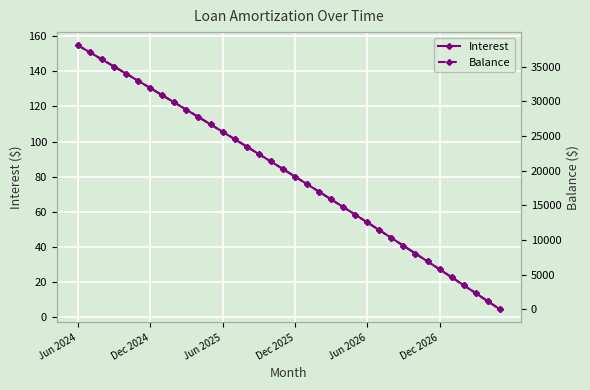

After their last crossing, which series has the higher values: Interest or Balance?

Interest